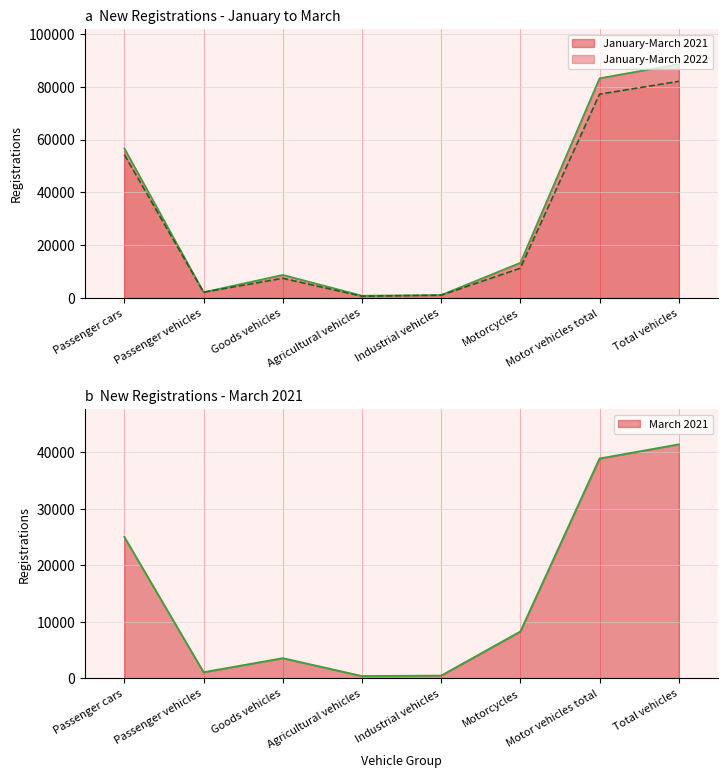

How many lines are shown in the chart?

3